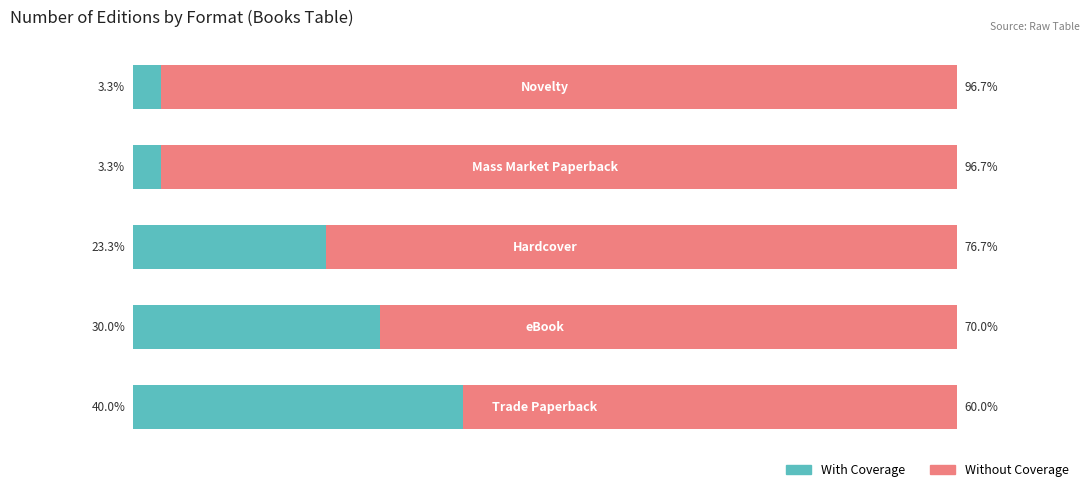

What are all the series names shown in the legend?

With Coverage, Without Coverage